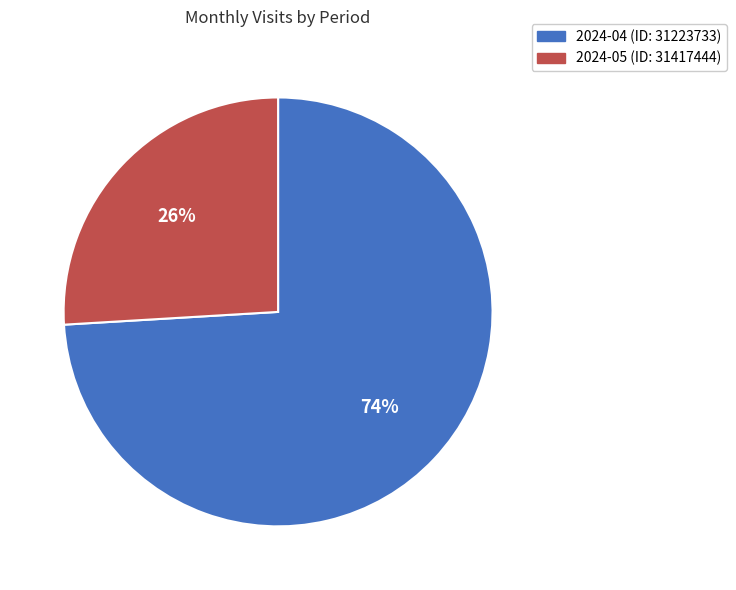

Combined, do 2024-04 (ID: 31223733) and 2024-05 (ID: 31417444) account for over 50%?

Yes